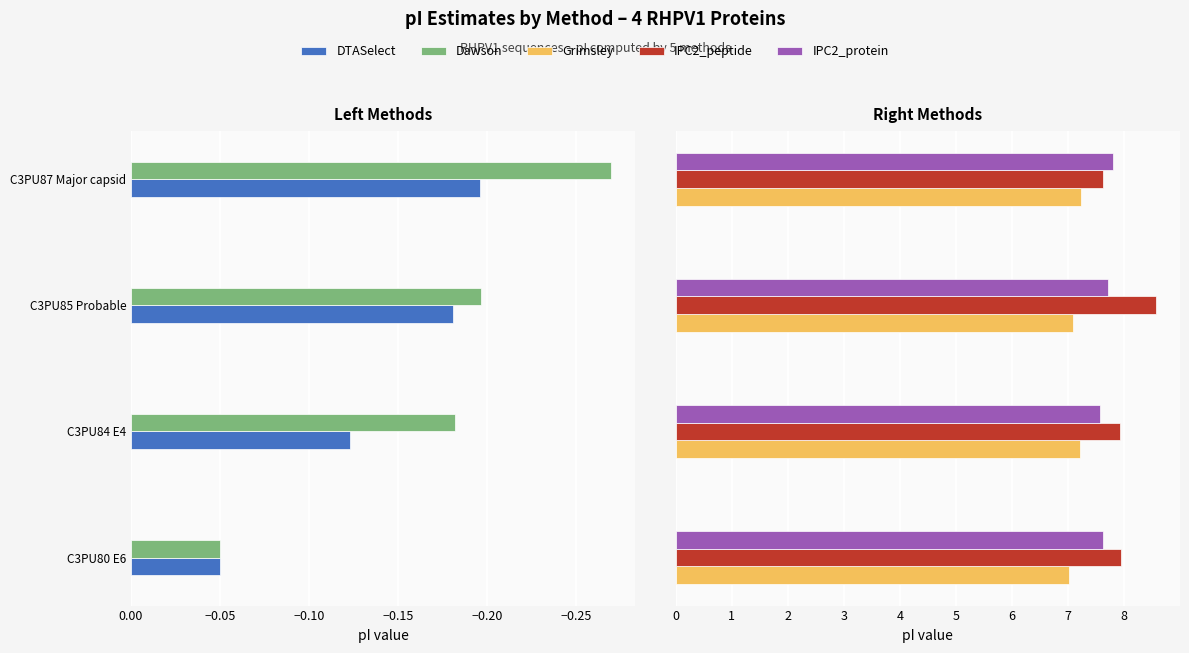

Rank the series at C3PU87 Major capsid from lowest to highest value.

Dawson, DTASelect, Grimsley, IPC2_peptide, IPC2_protein